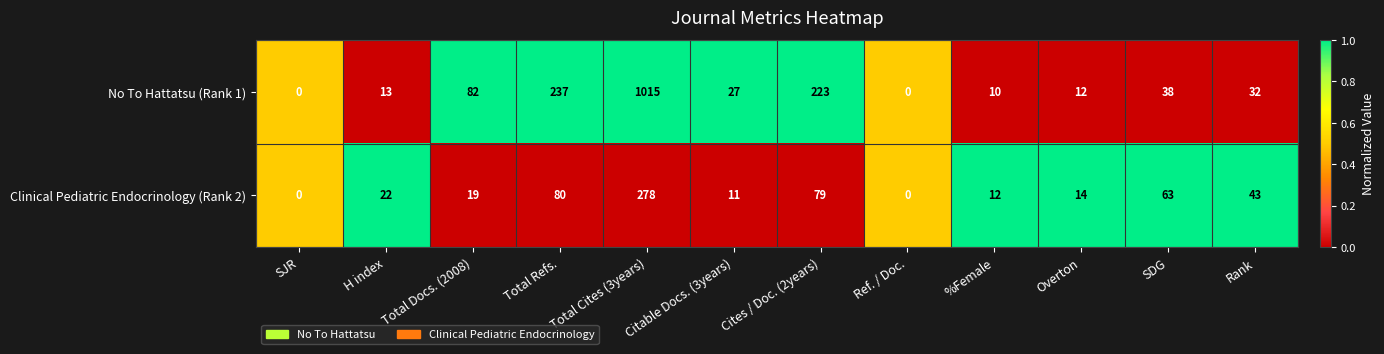

The Clinical Pediatric Endocrinology (Rank 2) series shows 384 at Total Cites (3years). True or false?

False